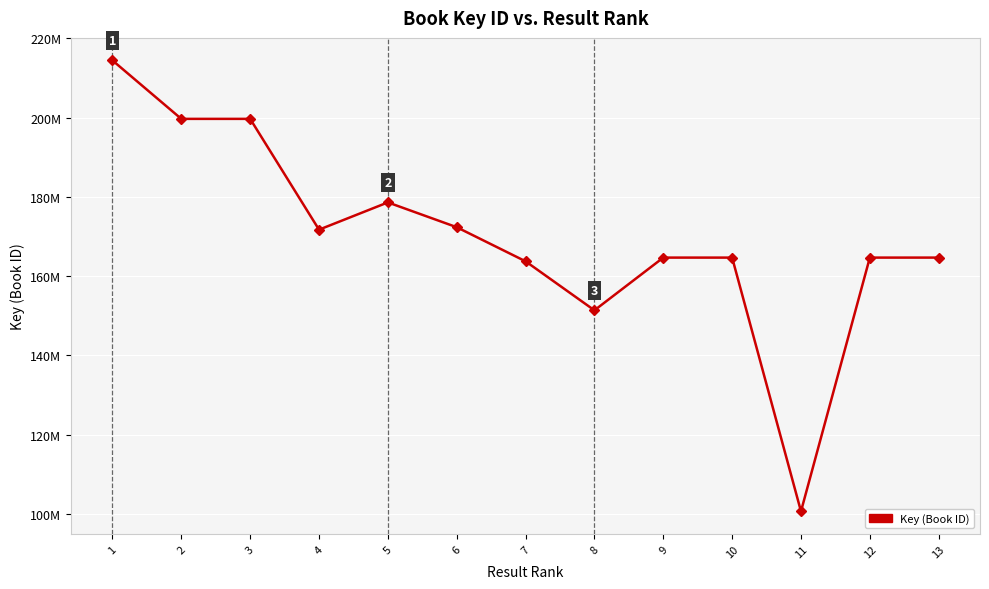

What is the approximate value at 12?

164668803